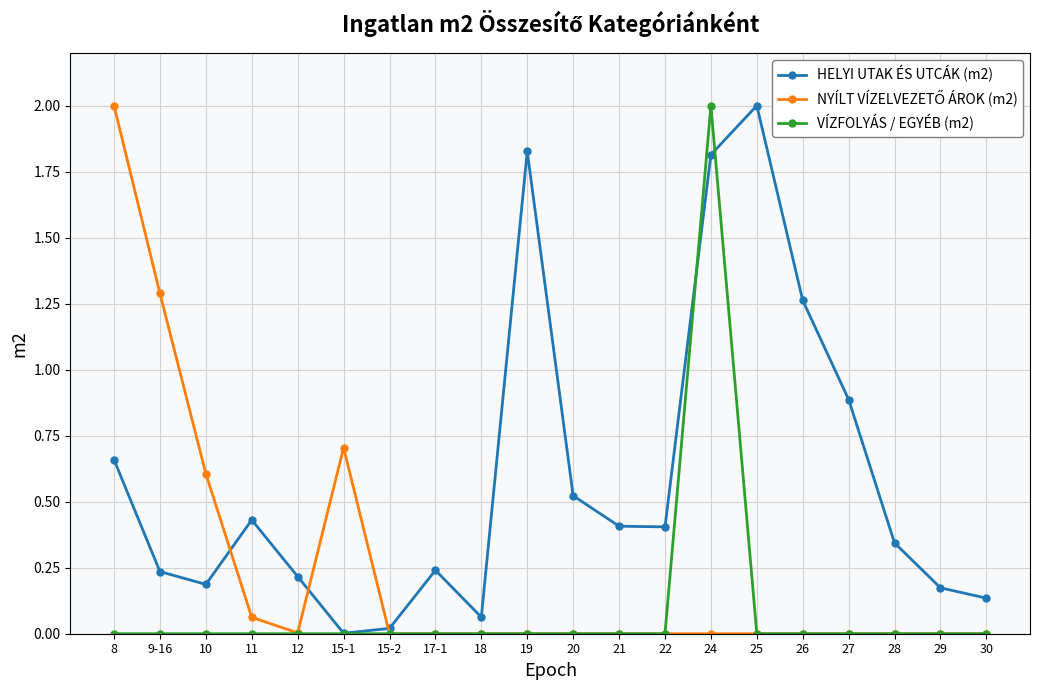

What is the spread (max minus min) of values at 25?

2.0